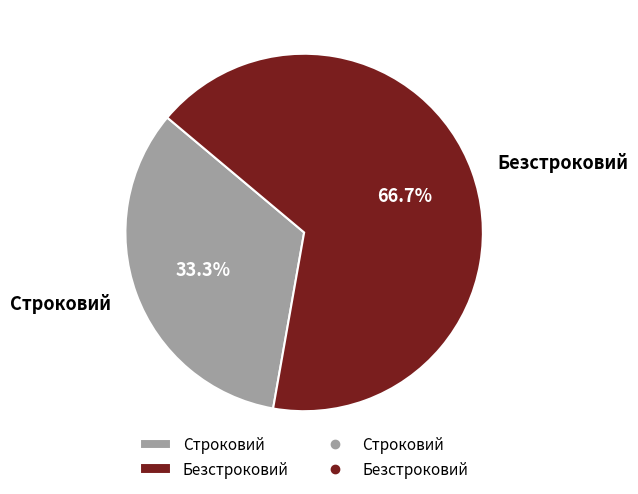

To the nearest percent, what percentage of the pie is Безстроковий?

67%